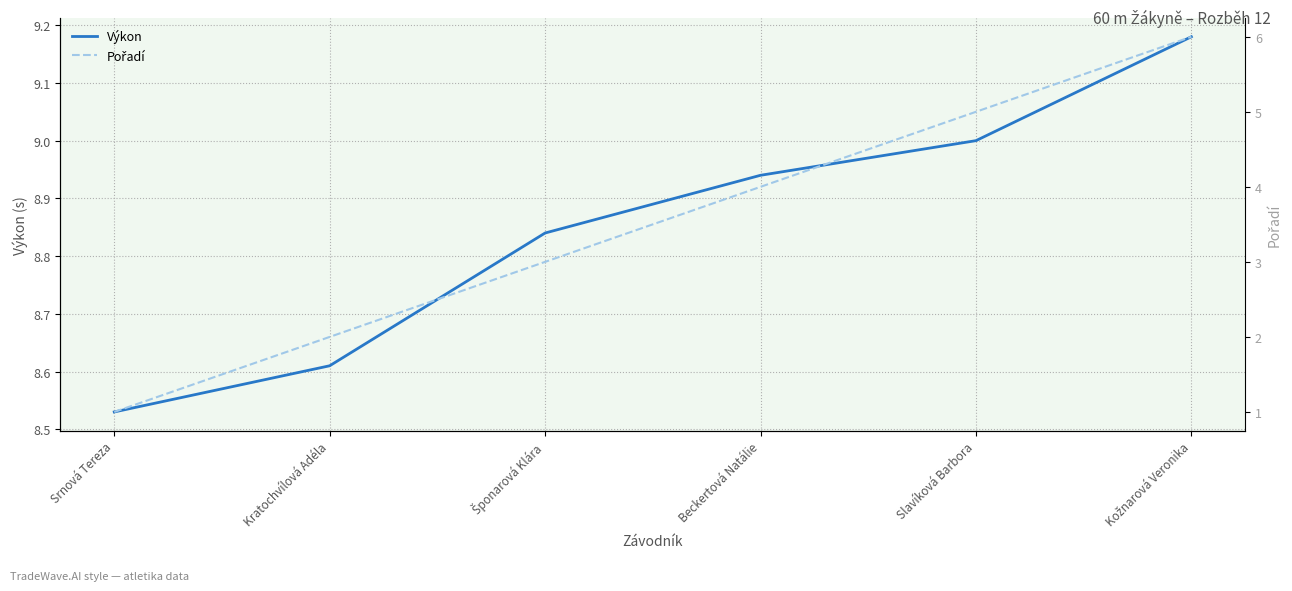

Reading left to right, extract all data points from this chart.

Výkon: Srnová Tereza=8.5	Kratochvílová Adéla=8.6	Šponarová Klára=8.8	Beckertová Natálie=8.9	Slavíková Barbora=9.0	Kožnarová Veronika=9.2
Pořadí: Srnová Tereza=1.0	Kratochvílová Adéla=2.0	Šponarová Klára=3.0	Beckertová Natálie=4.0	Slavíková Barbora=5.0	Kožnarová Veronika=6.0